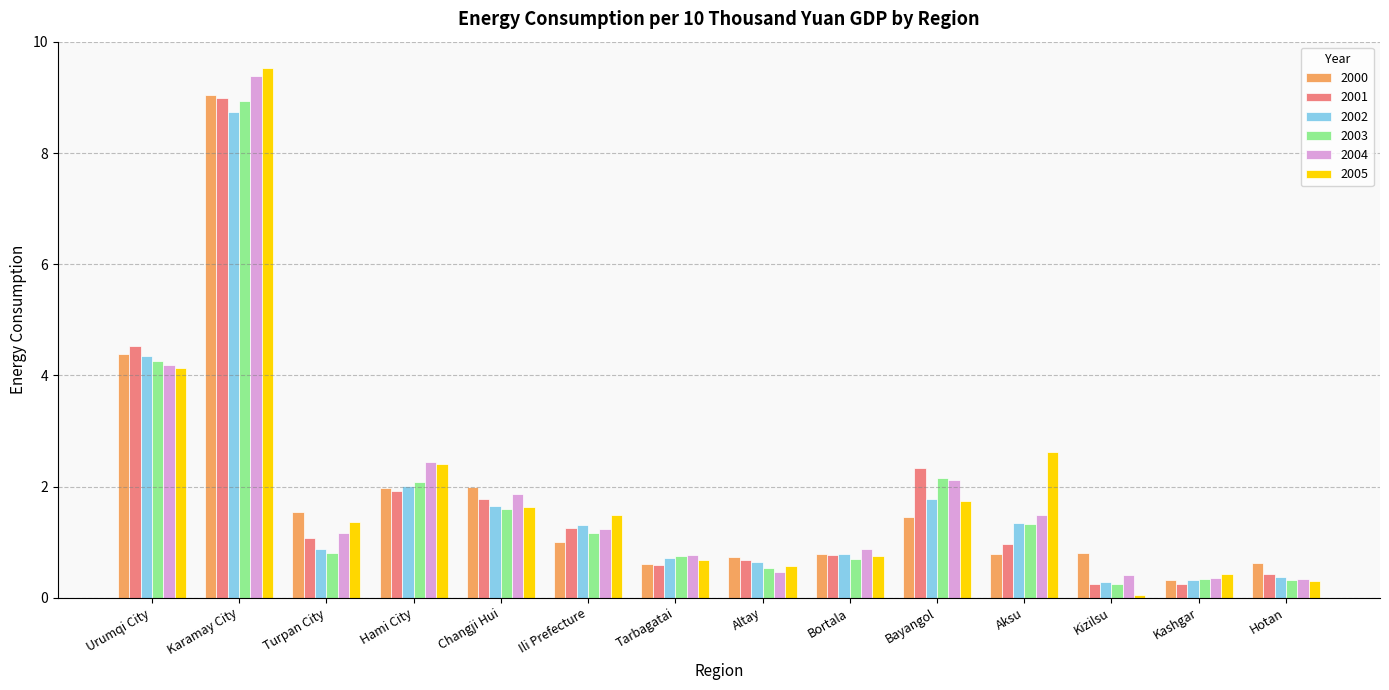

What is the difference between the highest and lowest values at Aksu?

1.8